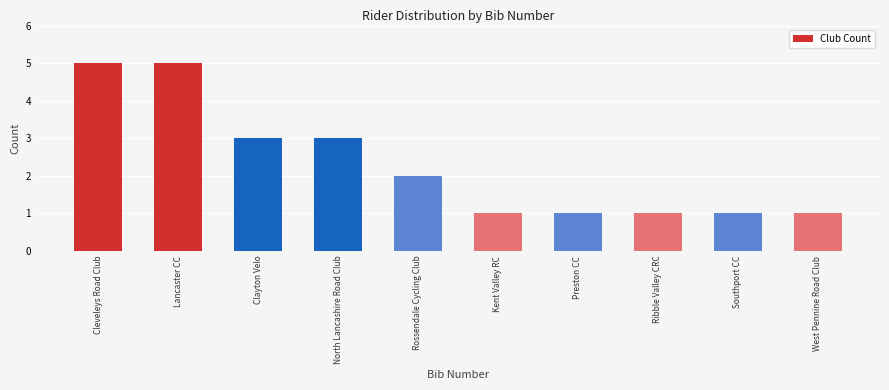

Reading left to right, what are all the values shown in this chart?

Cleveleys Road Club=5	Lancaster CC=5	Clayton Velo=3	North Lancashire Road Club=3	Rossendale Cycling Club=2	Kent Valley RC=1	Preston CC=1	Ribble Valley CRC=1	Southport CC=1	West Pennine Road Club=1